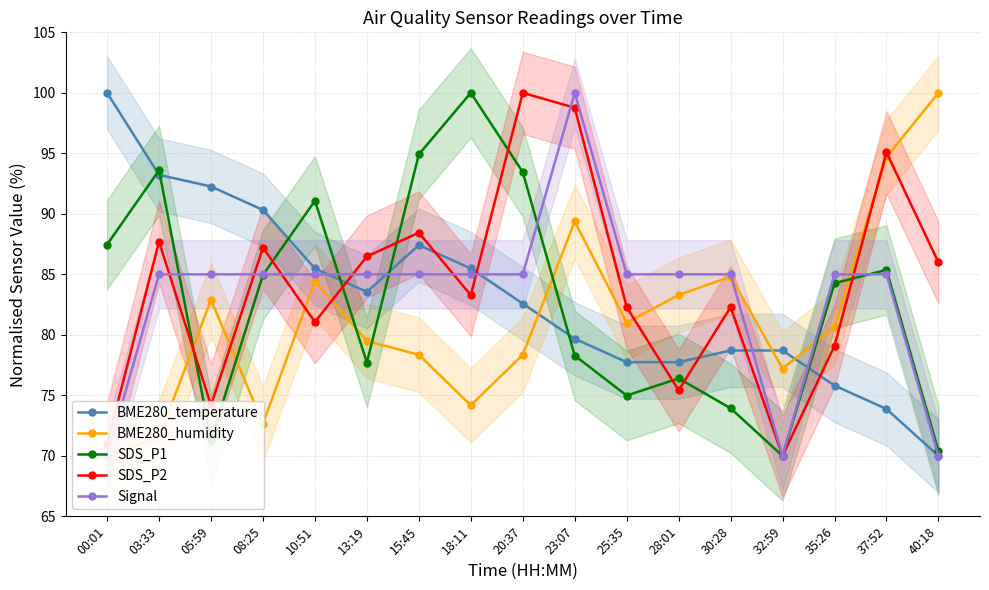

At how many categories does at least one series exceed 74?

17